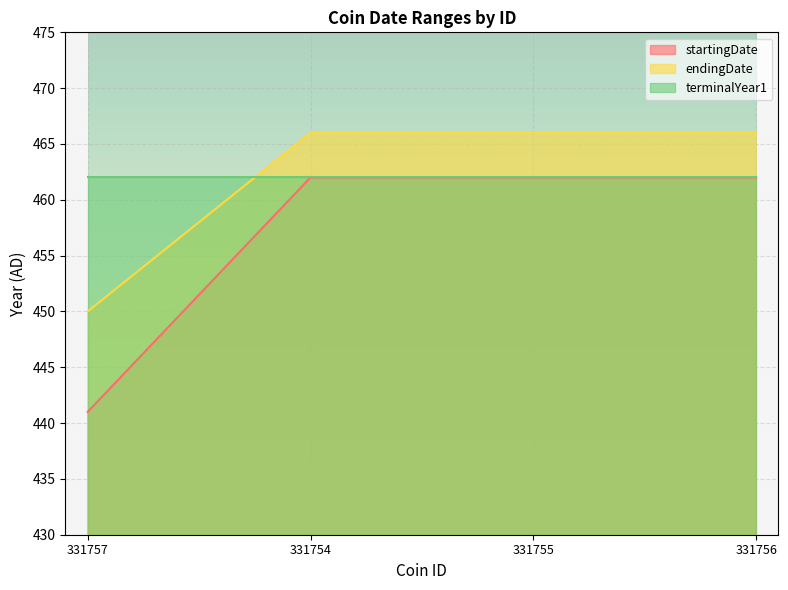

What is the difference between the maximum and minimum values in the endingDate series?

16